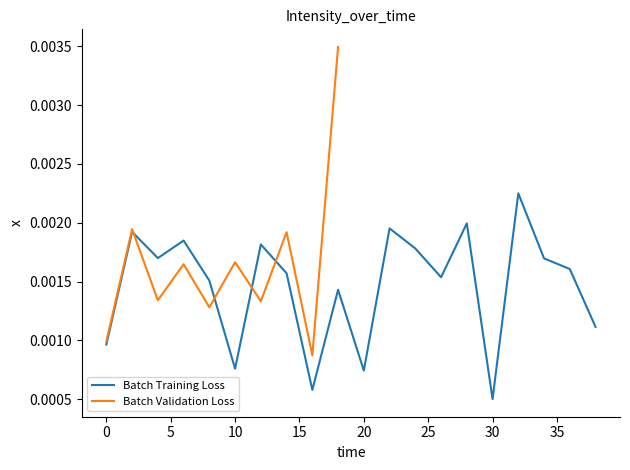

The chart shows a value of 0.0 at 14. True or false?

True